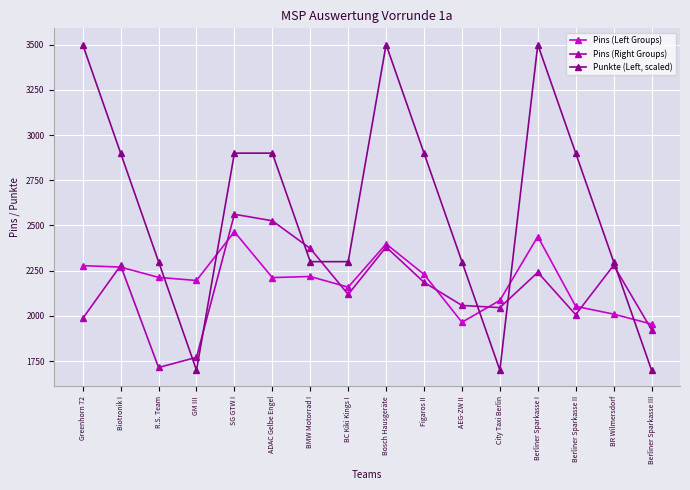

Rank the series by their maximum value, from highest to lowest.

Punkte (Left, scaled), Pins (Right Groups), Pins (Left Groups)